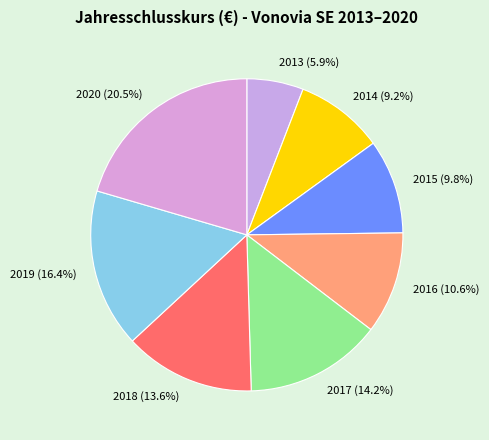

To the nearest percent, what percentage of the pie is 2015?

10%